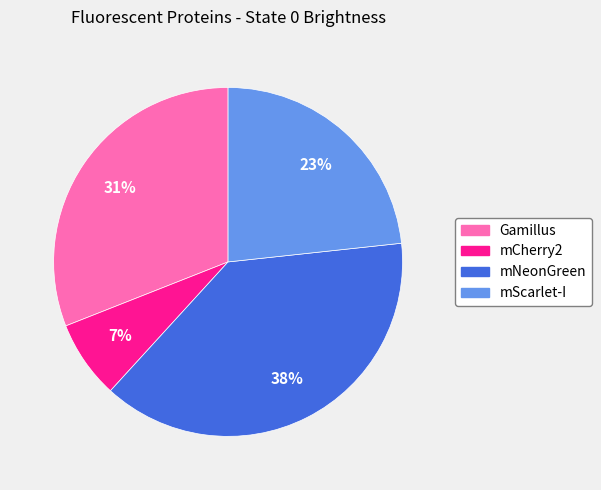

Do mCherry2 and Gamillus together represent more than half of the pie?

No